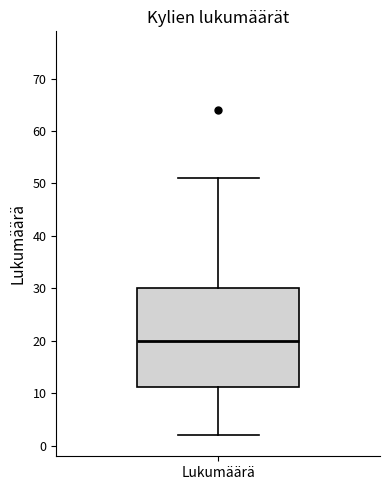

Transcribe this box plot: give where the median line is, the range the box spans, and where the two whiskers end, as read against the y-axis. The values are not printed on the chart, so give them approximately, as read against the axis.

median 20, box 11 to 30, whiskers 2 to 51